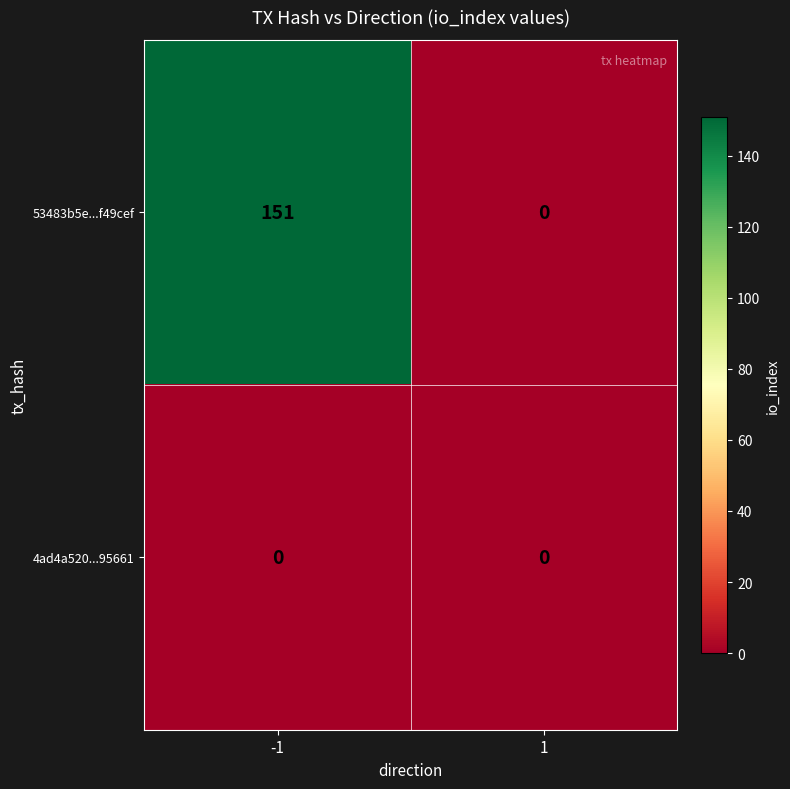

At how many categories does at least one series exceed 4?

1